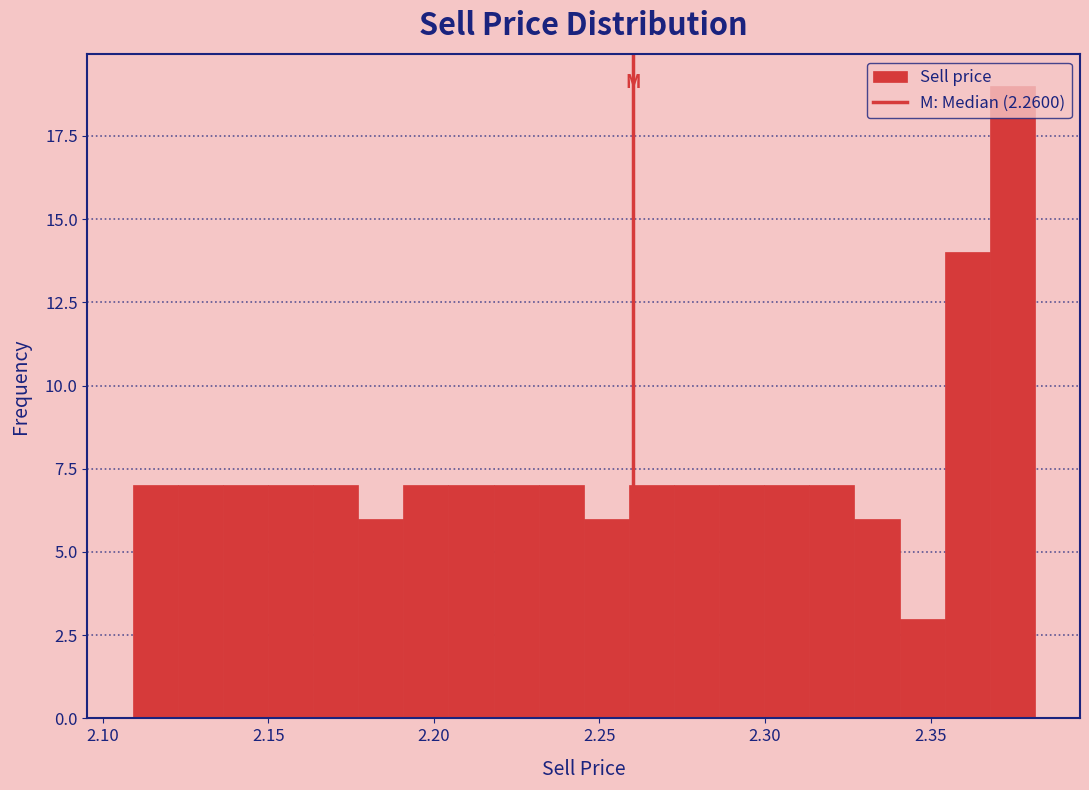

Read against the x-axis, roughly where is the centre of the tallest bar?

2.375